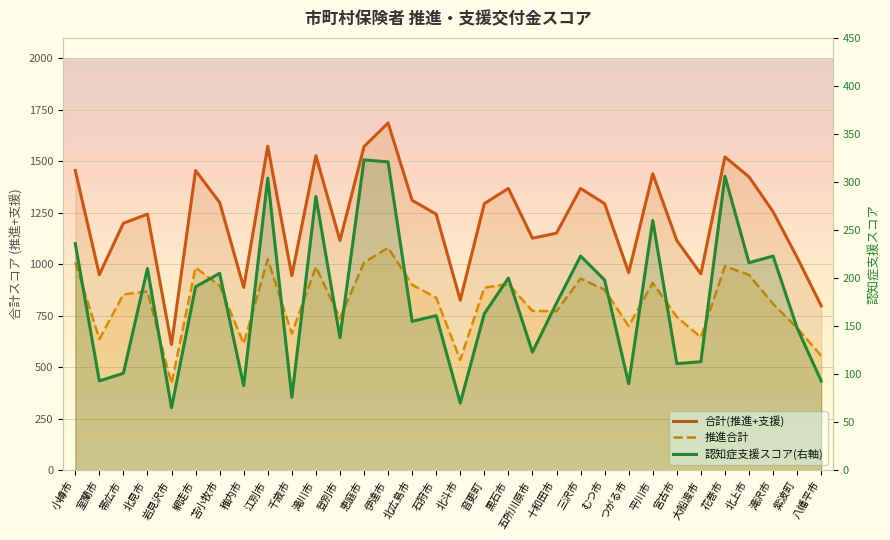

What is the value of the 認知症支援スコア(右軸) point at the 19th from the left?

200